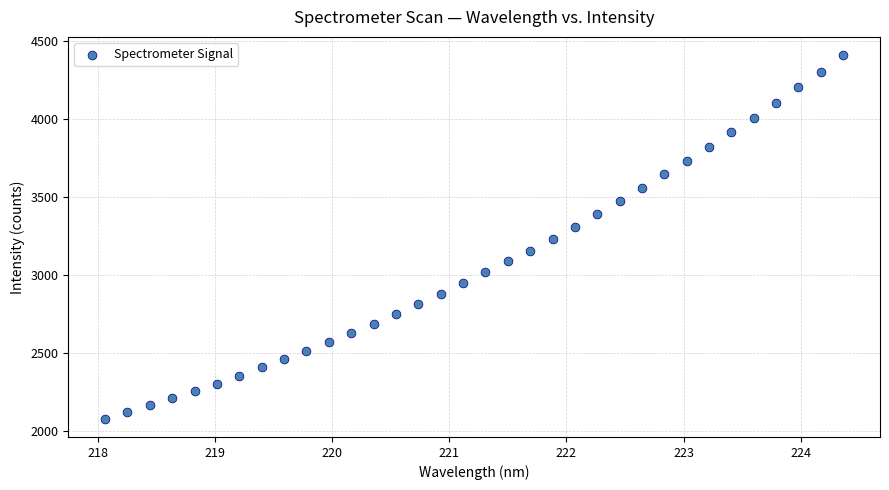

What is the range of Y values (max minus min)?

2334.0